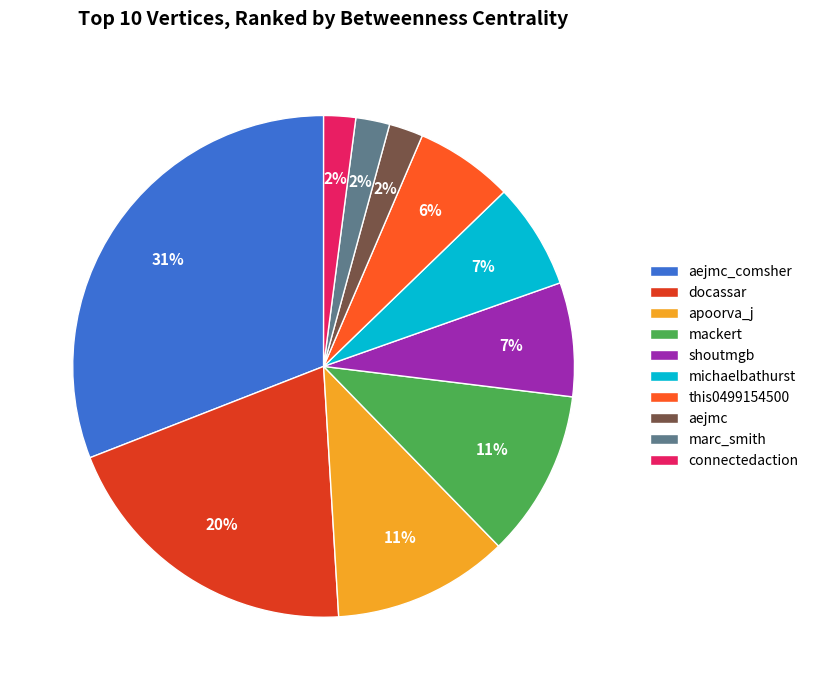

Which slice is the largest?

aejmc_comsher